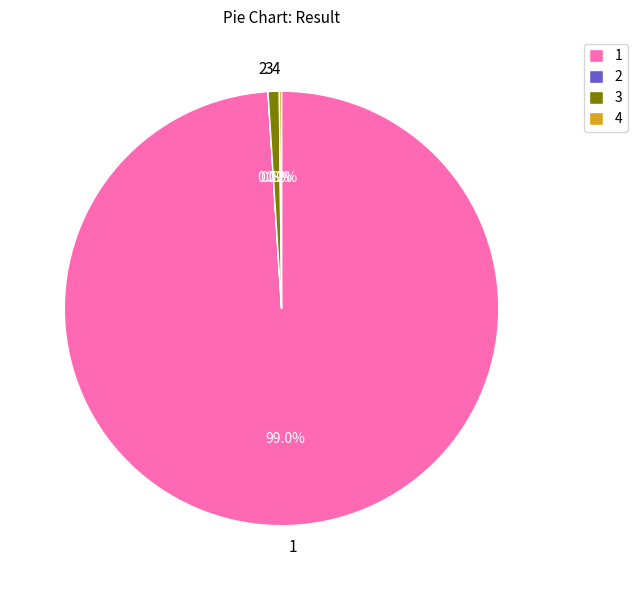

Is there any slice that represents more than half of the pie?

Yes